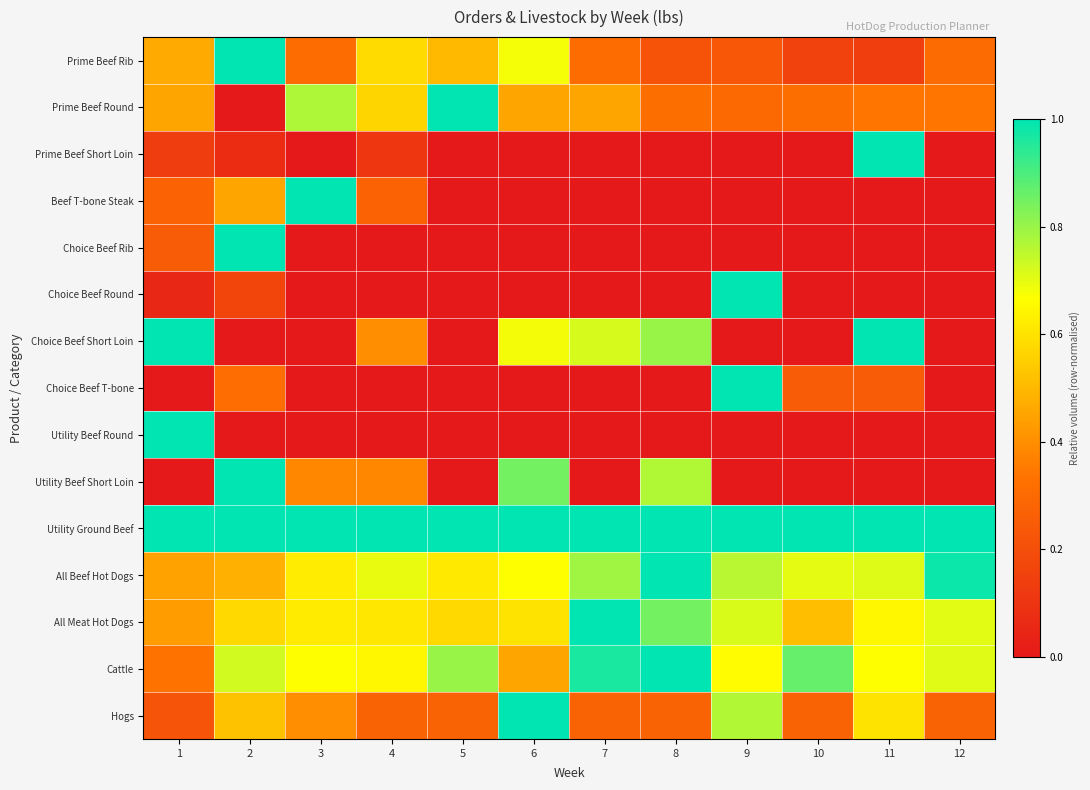

Reading left to right, extract all data points from this chart.

Prime Beef Rib: 1=0.5	2=1.0	3=0.3	4=0.6	5=0.5	6=0.7	7=0.3	8=0.2	9=0.2	10=0.2	11=0.1	12=0.3
Prime Beef Round: 1=0.5	2=0.0	3=0.8	4=0.6	5=1.0	6=0.5	7=0.5	8=0.3	9=0.3	10=0.3	11=0.3	12=0.3
Prime Beef Short Loin: 1=0.1	2=0.1	3=0.0	4=0.1	5=0.0	6=0.0	7=0.0	8=0.0	9=0.0	10=0.0	11=1.0	12=0.0
Beef T-bone Steak: 1=0.3	2=0.5	3=1.0	4=0.3	5=0.0	6=0.0	7=0.0	8=0.0	9=0.0	10=0.0	11=0.0	12=0.0
Choice Beef Rib: 1=0.2	2=1.0	3=0.0	4=0.0	5=0.0	6=0.0	7=0.0	8=0.0	9=0.0	10=0.0	11=0.0	12=0.0
Choice Beef Round: 1=0.1	2=0.2	3=0.0	4=0.0	5=0.0	6=0.0	7=0.0	8=0.0	9=1.0	10=0.0	11=0.0	12=0.0
Choice Beef Short Loin: 1=1.0	2=0.0	3=0.0	4=0.4	5=0.0	6=0.7	7=0.7	8=0.8	9=0.0	10=0.0	11=1.0	12=0.0
Choice Beef T-bone: 1=0.0	2=0.3	3=0.0	4=0.0	5=0.0	6=0.0	7=0.0	8=0.0	9=1.0	10=0.2	11=0.2	12=0.0
Utility Beef Round: 1=1.0	2=0.0	3=0.0	4=0.0	5=0.0	6=0.0	7=0.0	8=0.0	9=0.0	10=0.0	11=0.0	12=0.0
Utility Beef Short Loin: 1=0.0	2=1.0	3=0.4	4=0.4	5=0.0	6=0.8	7=0.0	8=0.8	9=0.0	10=0.0	11=0.0	12=0.0
Utility Ground Beef: 1=1.0	2=1.0	3=1.0	4=1.0	5=1.0	6=1.0	7=1.0	8=1.0	9=1.0	10=1.0	11=1.0	12=1.0
All Beef Hot Dogs: 1=0.4	2=0.5	3=0.6	4=0.7	5=0.6	6=0.7	7=0.8	8=1.0	9=0.8	10=0.7	11=0.7	12=1.0
All Meat Hot Dogs: 1=0.4	2=0.6	3=0.6	4=0.6	5=0.6	6=0.6	7=1.0	8=0.8	9=0.7	10=0.5	11=0.6	12=0.7
Cattle: 1=0.3	2=0.7	3=0.7	4=0.6	5=0.8	6=0.5	7=1.0	8=1.0	9=0.7	10=0.9	11=0.7	12=0.7
Hogs: 1=0.2	2=0.5	3=0.4	4=0.3	5=0.3	6=1.0	7=0.3	8=0.3	9=0.8	10=0.3	11=0.6	12=0.3